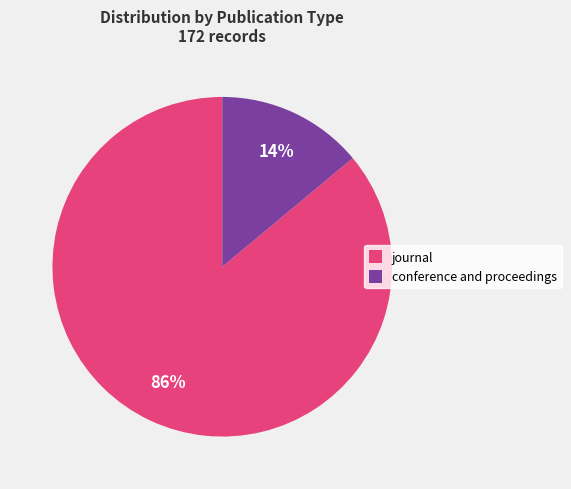

Count the number of slices in the pie.

2